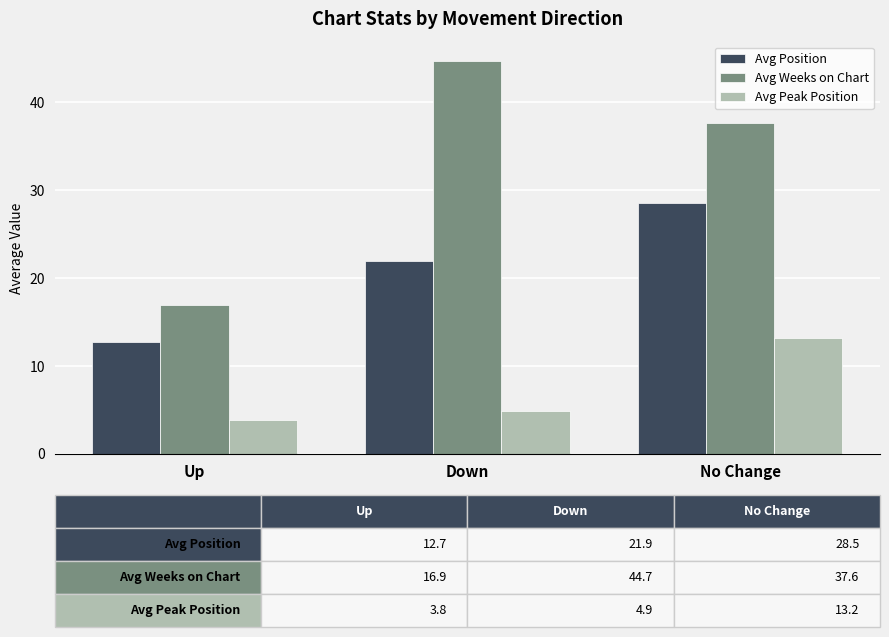

What is the label of the 1st bar from the right?

No Change